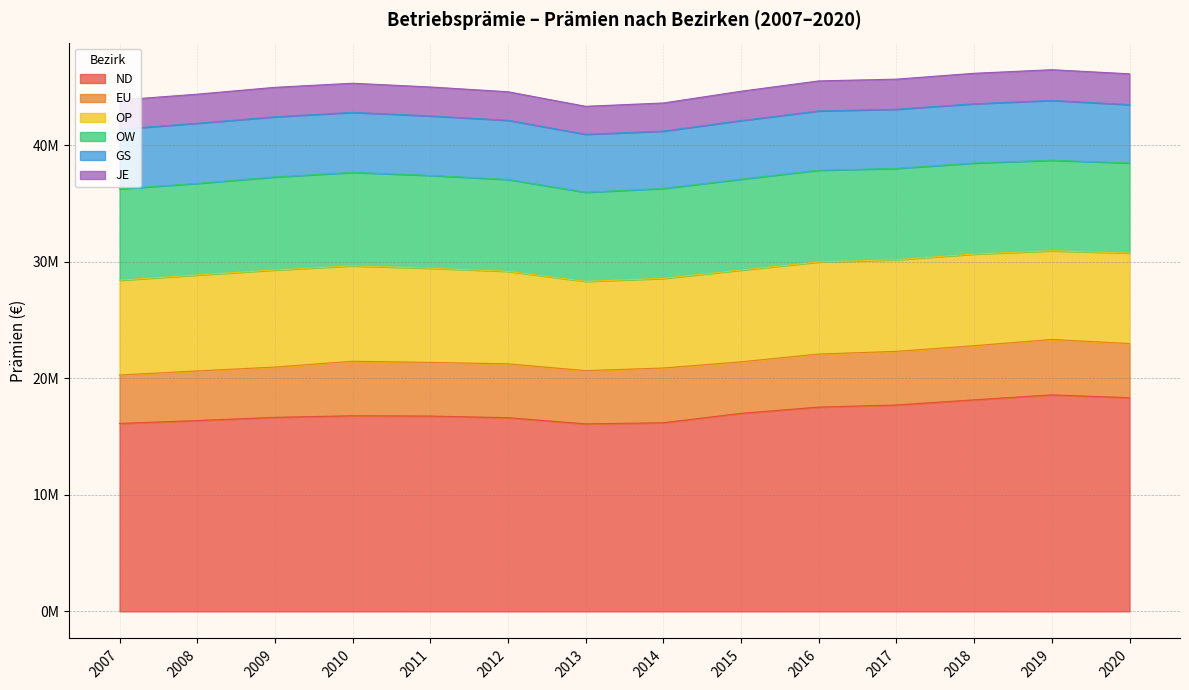

Which series has the largest total across all categories?

ND